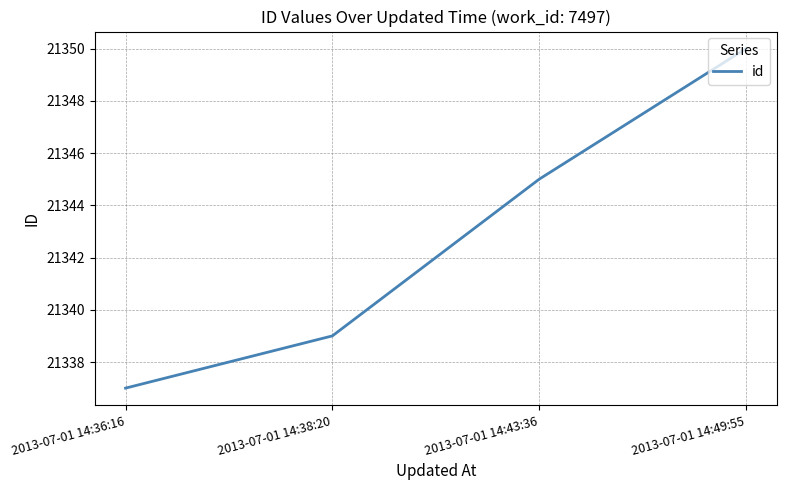

Count the number of data series in this chart.

1